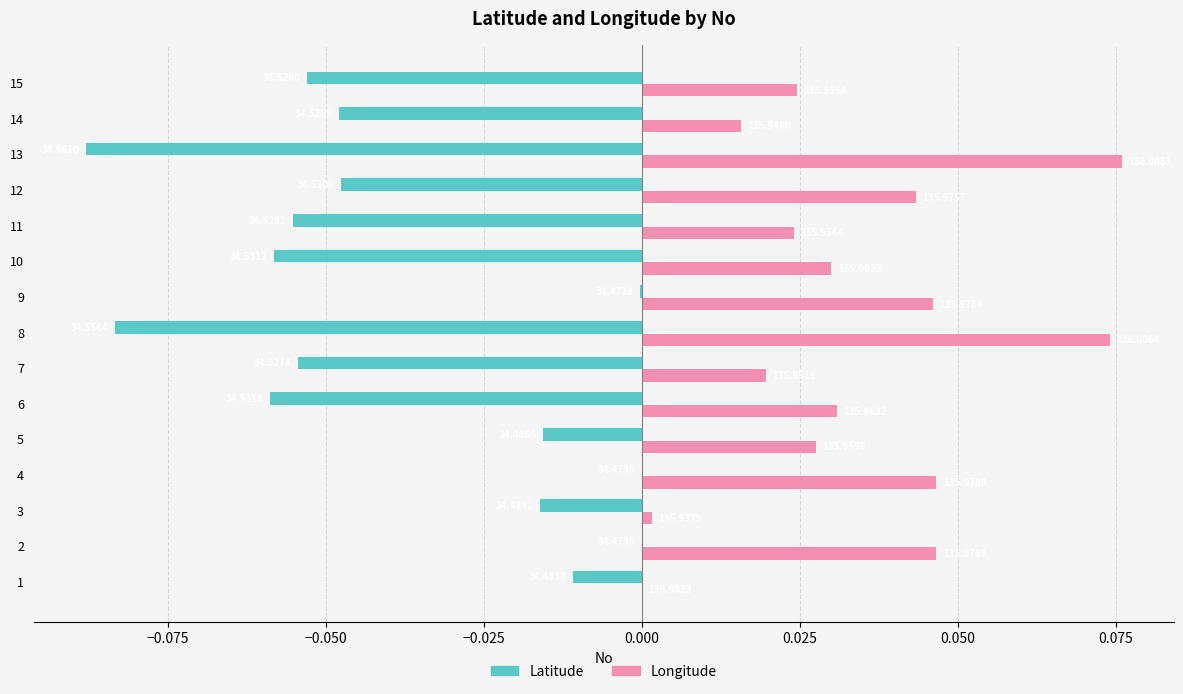

What are all the series names shown in the legend?

Latitude, Longitude